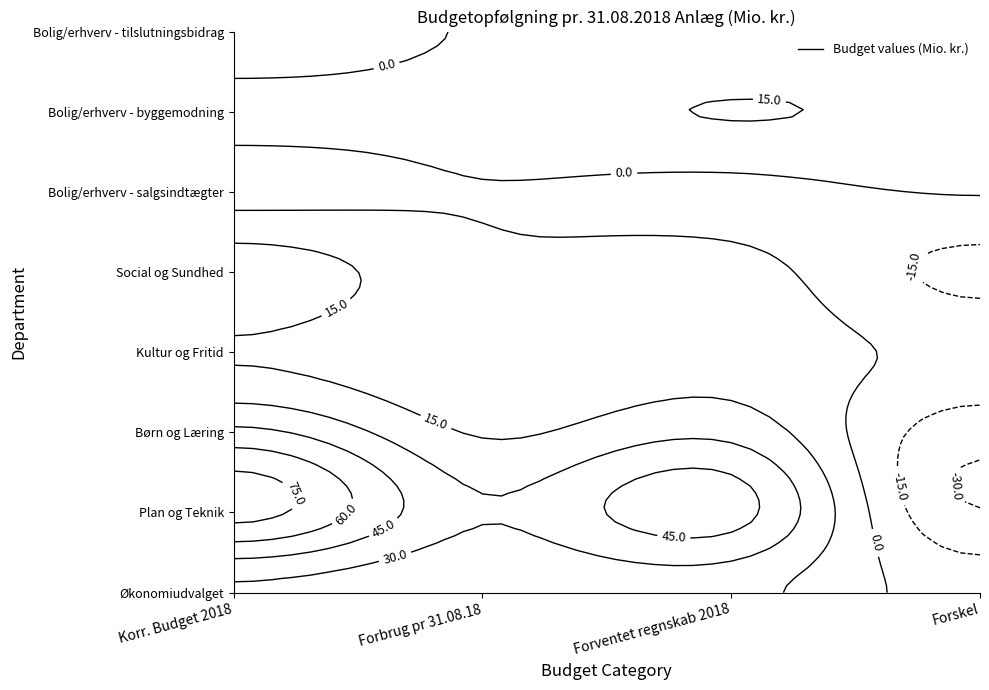

How many values in Børn og Læring are above zero?

3